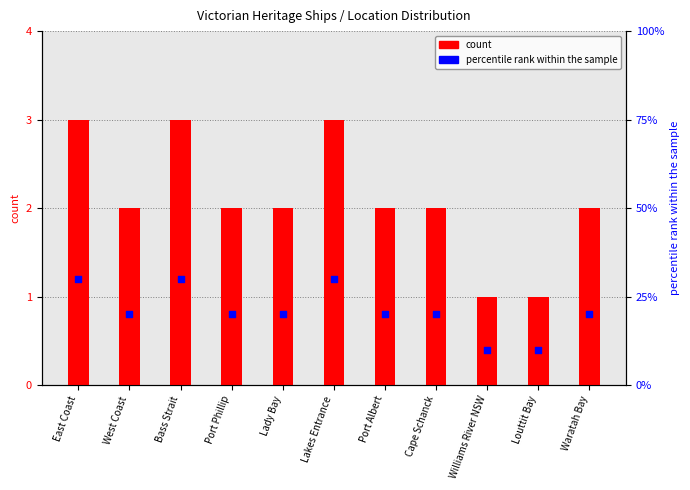

What are all the series names shown in the legend?

count, percentile rank within the sample